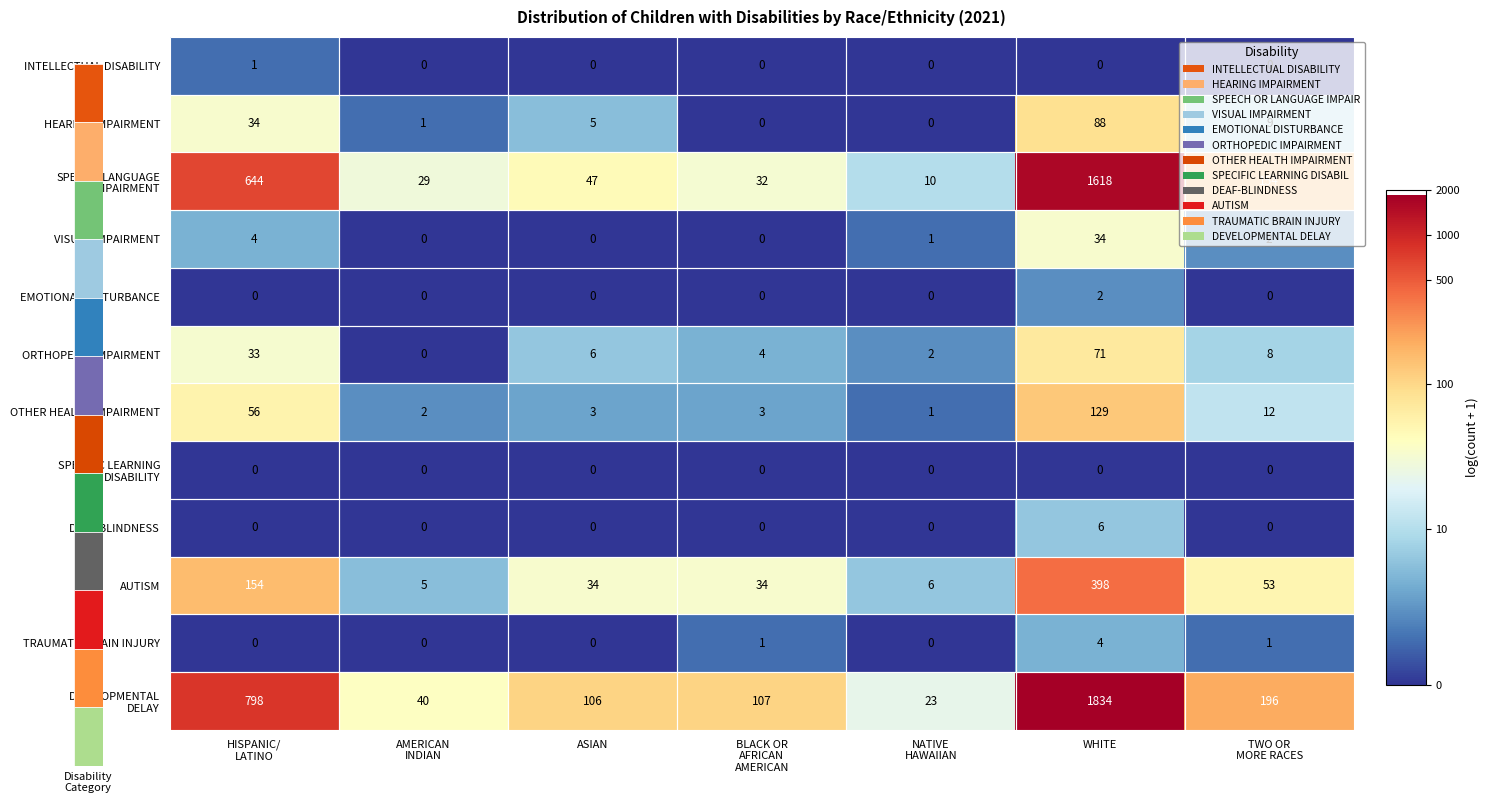

True or false: DEAF-BLINDNESS has a value of 3 at WHITE.

False